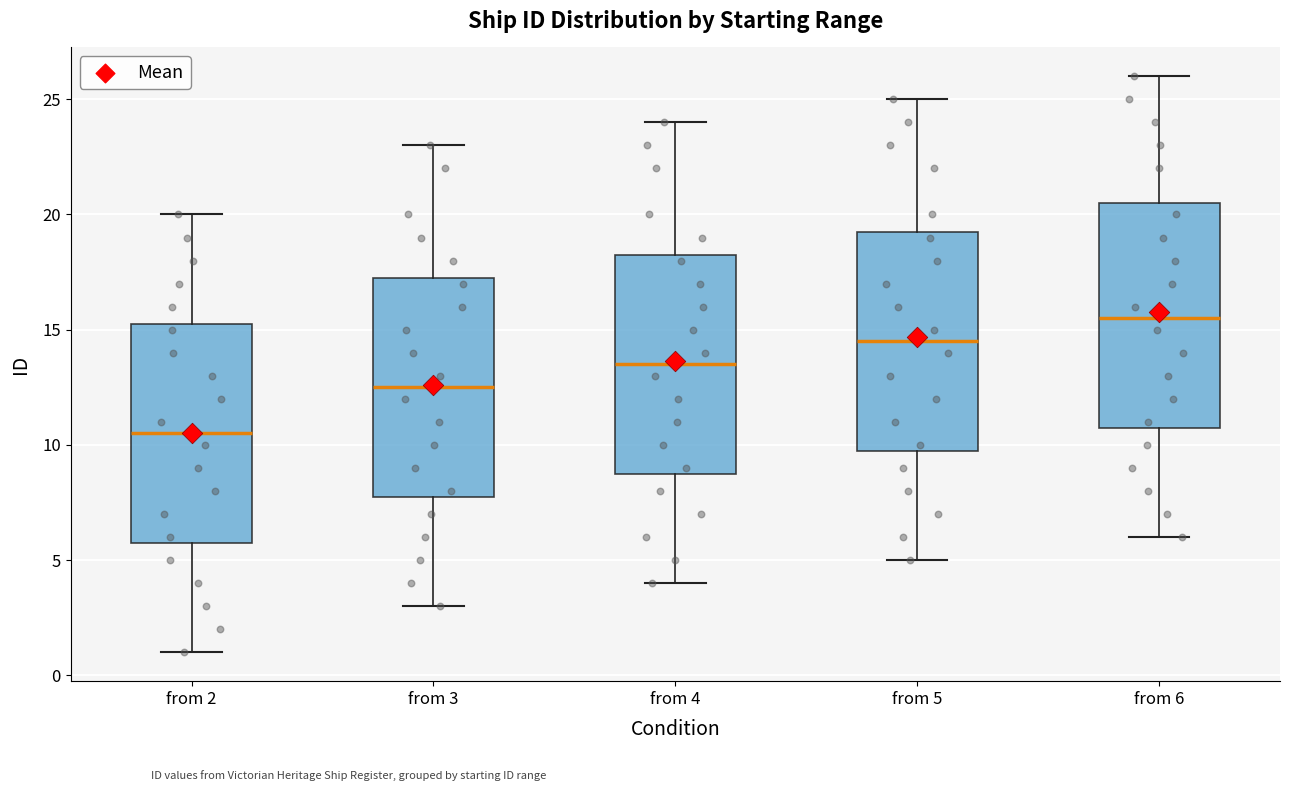

Where is the upper edge of the box for from 2 on the y-axis? The values are not printed on the chart, so give them approximately, as read against the axis.

15.5